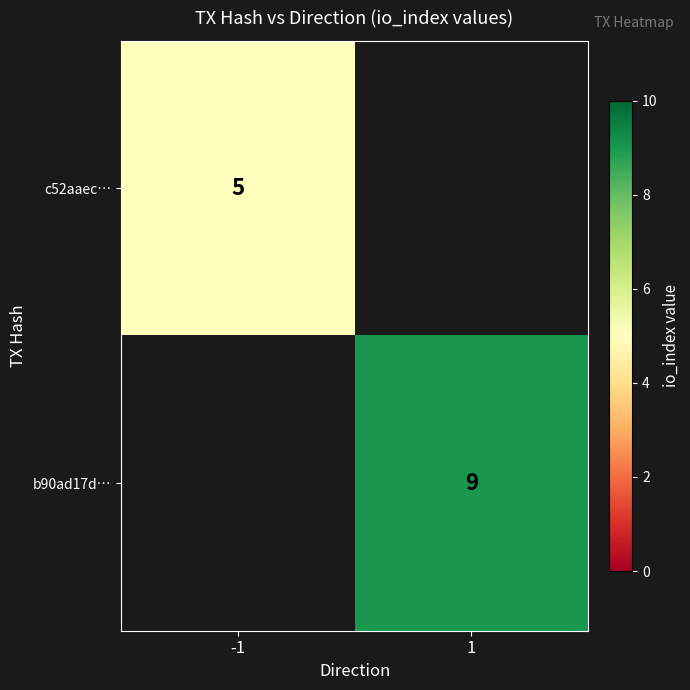

The c52aaec… series shows 1 at -1. True or false?

False